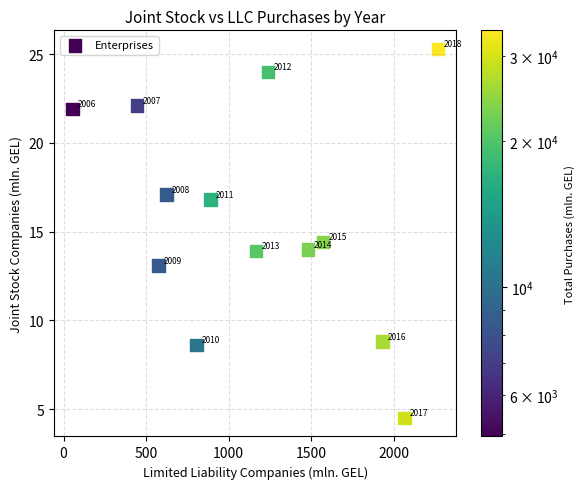

What Y value in the scatter plot is closest to 14?

14.0